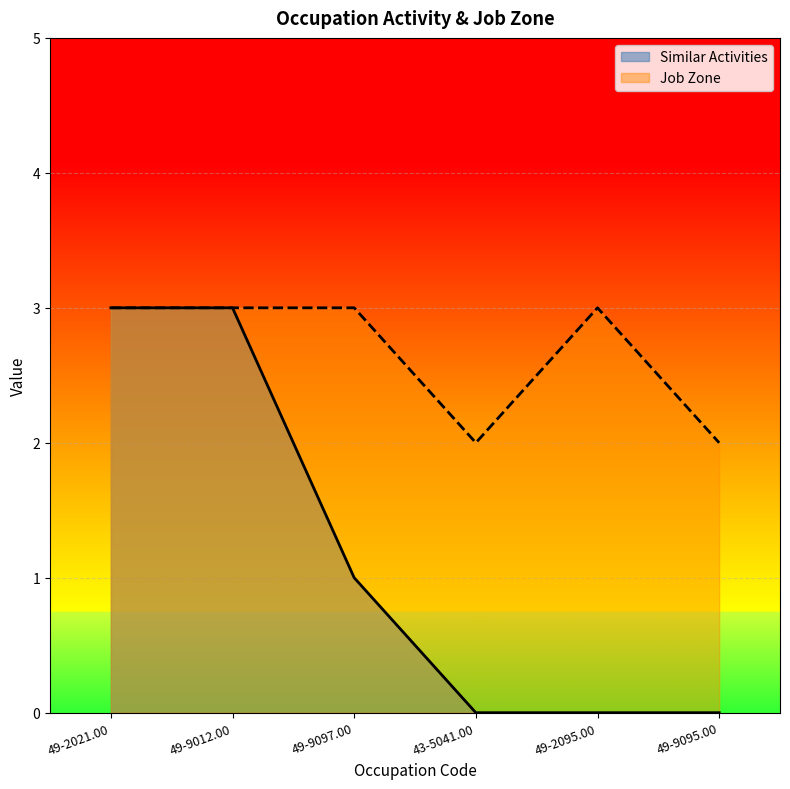

Rank the series at 49-9095.00 from lowest to highest value.

Similar Activities, Job Zone